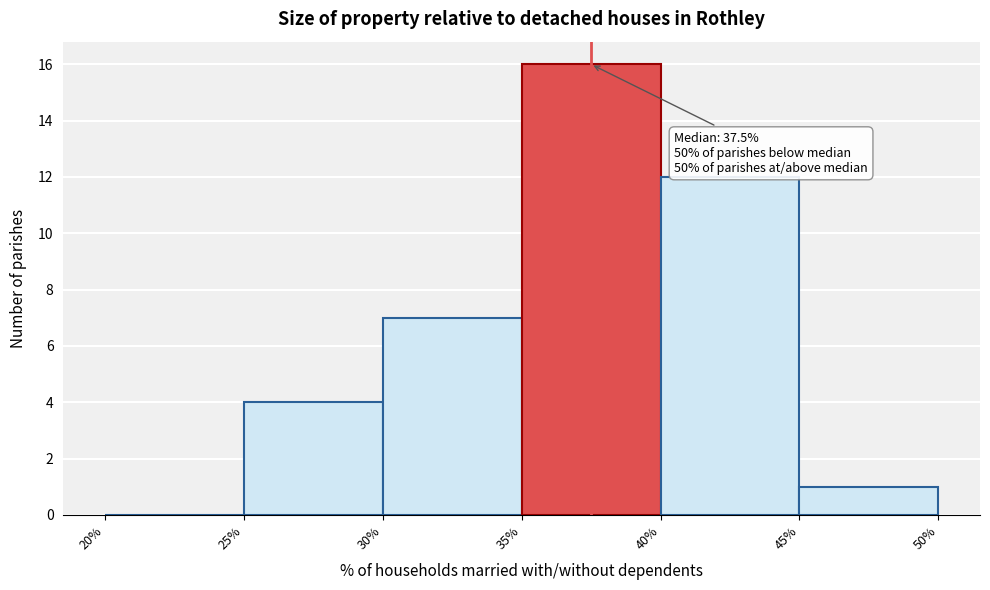

Which range on the x-axis has the tallest bar?

35% to 40%